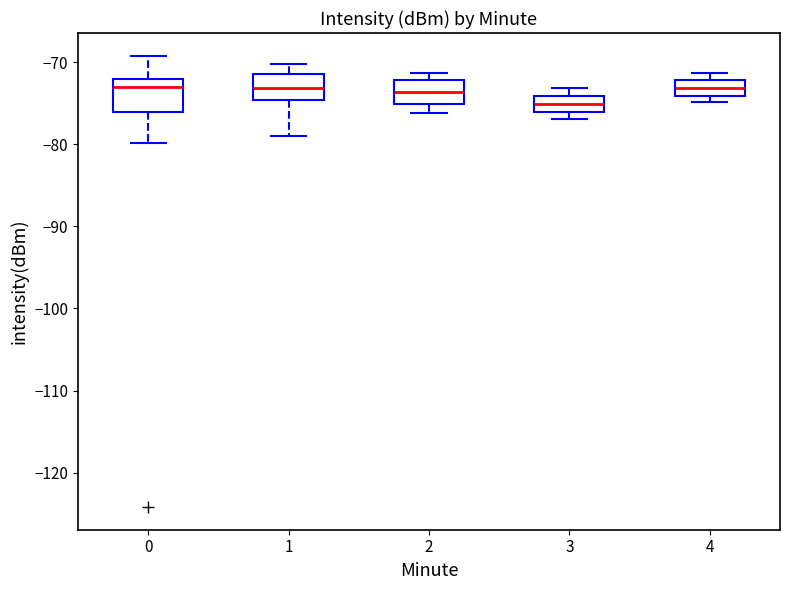

Reading left to right, read every box against the y-axis: the position of its median line, the range the box covers, and the ends of its whiskers. The values are not printed on the chart, so give them approximately, as read against the axis.

0: median -73, box -76 to -72, whiskers -80 to -69
1: median -73, box -75 to -71, whiskers -79 to -70
2: median -74, box -75 to -72, whiskers -76 to -71
3: median -75, box -76 to -74, whiskers -77 to -73
4: median -73, box -74 to -72, whiskers -75 to -71